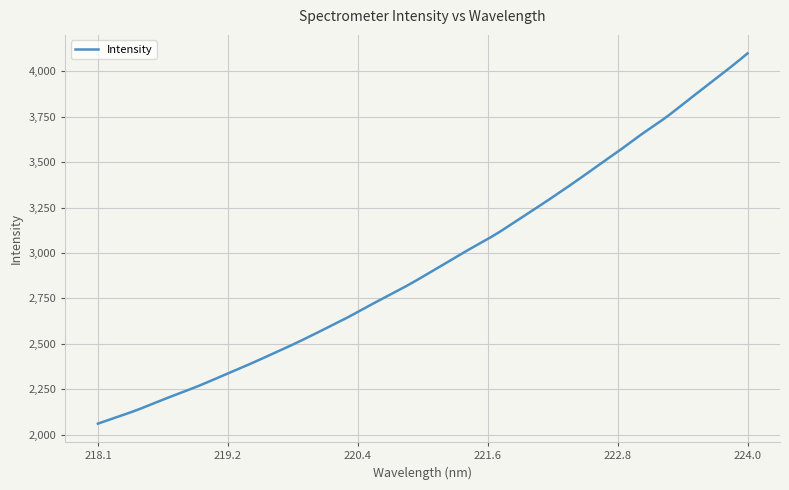

What is the greatest value displayed?

4099.0